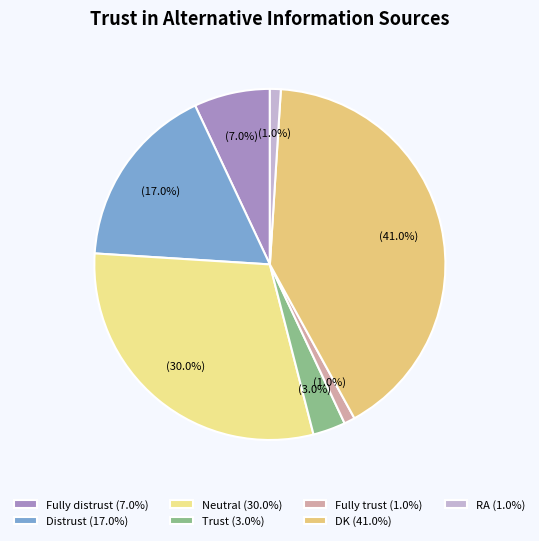

Which has a higher value, RA or DK?

DK